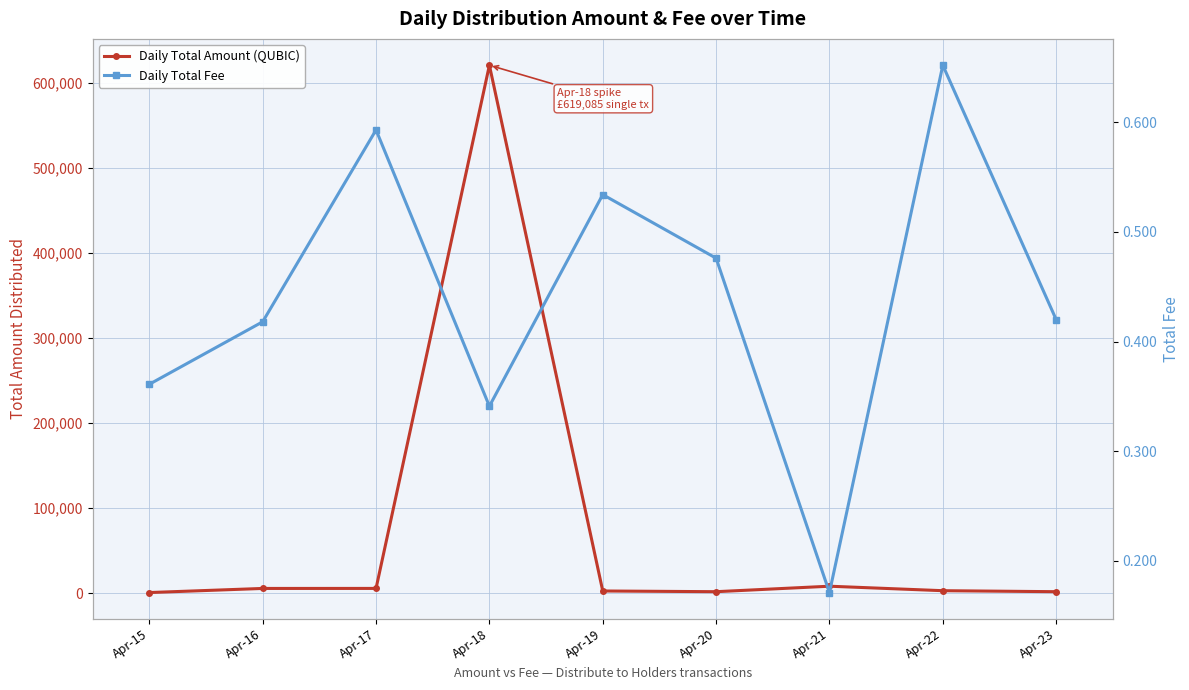

What is the total value across all series at Apr-15?

1010.4